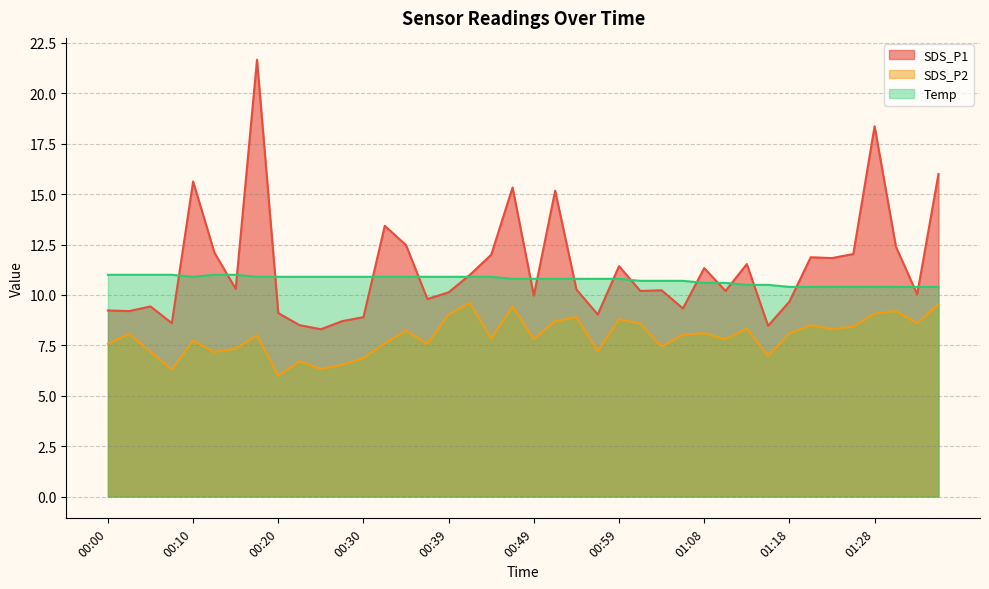

Reading right to left, what are all the values shown in this chart?

SDS_P1: 16.0	10.0	12.4	18.4	12.0	11.8	11.9	9.7	8.5	11.5	10.2	11.3	9.3	10.2	10.2	11.4	9.0	10.3	15.2	10.0	15.3	12.0	11.0	10.1	9.8	12.5	13.4	8.9	8.7	8.3	8.5	9.1	21.7	10.3	12.1	15.6	8.6	9.4	9.2	9.2
SDS_P2: 9.5	8.6	9.2	9.1	8.4	8.3	8.5	8.1	7.0	8.3	7.8	8.1	8.0	7.4	8.6	8.8	7.2	8.9	8.7	7.8	9.4	7.8	9.6	9.0	7.6	8.2	7.6	6.9	6.5	6.3	6.7	6.0	8.0	7.3	7.2	7.7	6.3	7.2	8.1	7.6
Temp: 10.4	10.4	10.4	10.4	10.4	10.4	10.4	10.4	10.5	10.5	10.6	10.6	10.7	10.7	10.7	10.8	10.8	10.8	10.8	10.8	10.8	10.9	10.9	10.9	10.9	10.9	10.9	10.9	10.9	10.9	10.9	10.9	10.9	11.0	11.0	10.9	11.0	11.0	11.0	11.0